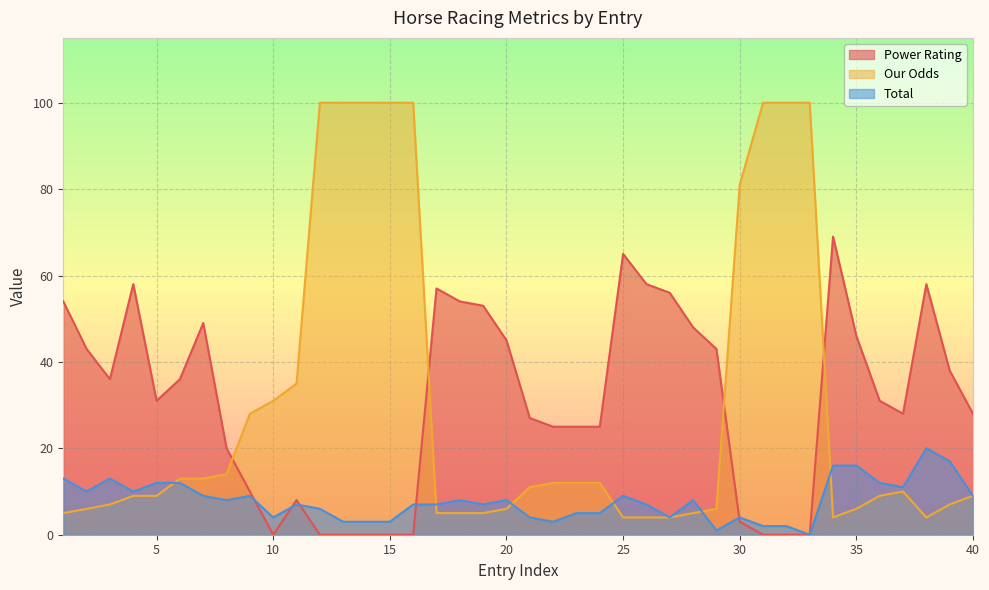

Which series changed the most between 10 and 23?

Power Rating